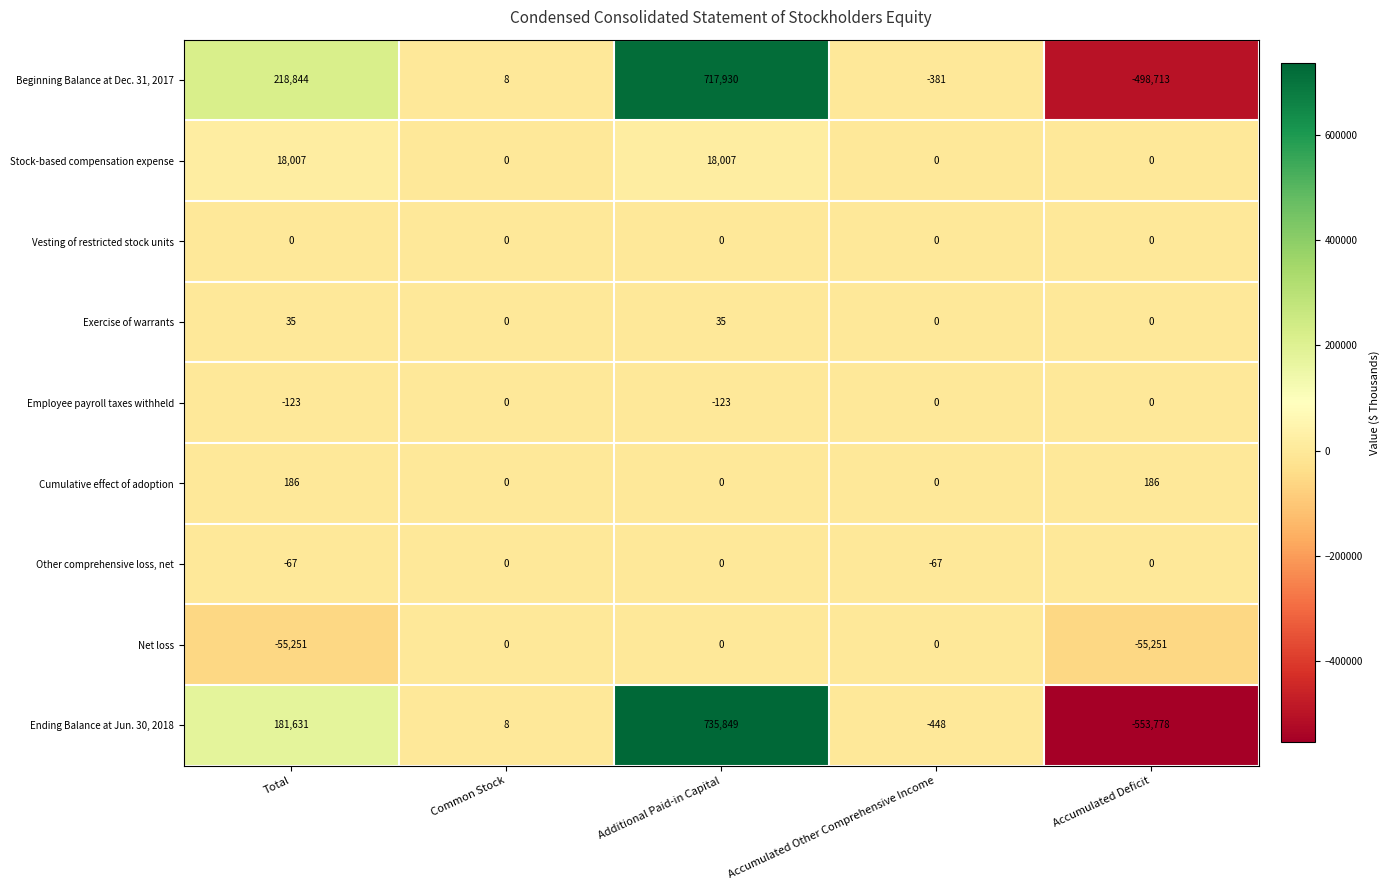

What value does the Beginning Balance at Dec. 31, 2017 series have at Total, to the nearest 100?

218800